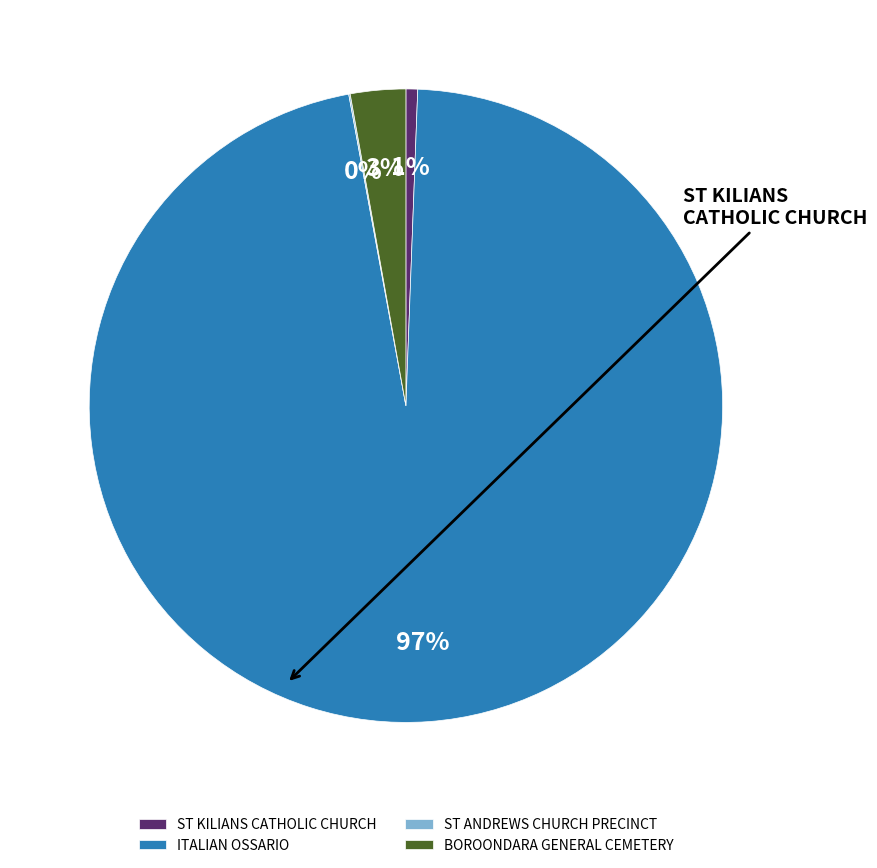

True or false: ITALIAN OSSARIO accounts for 97% of the total.

True